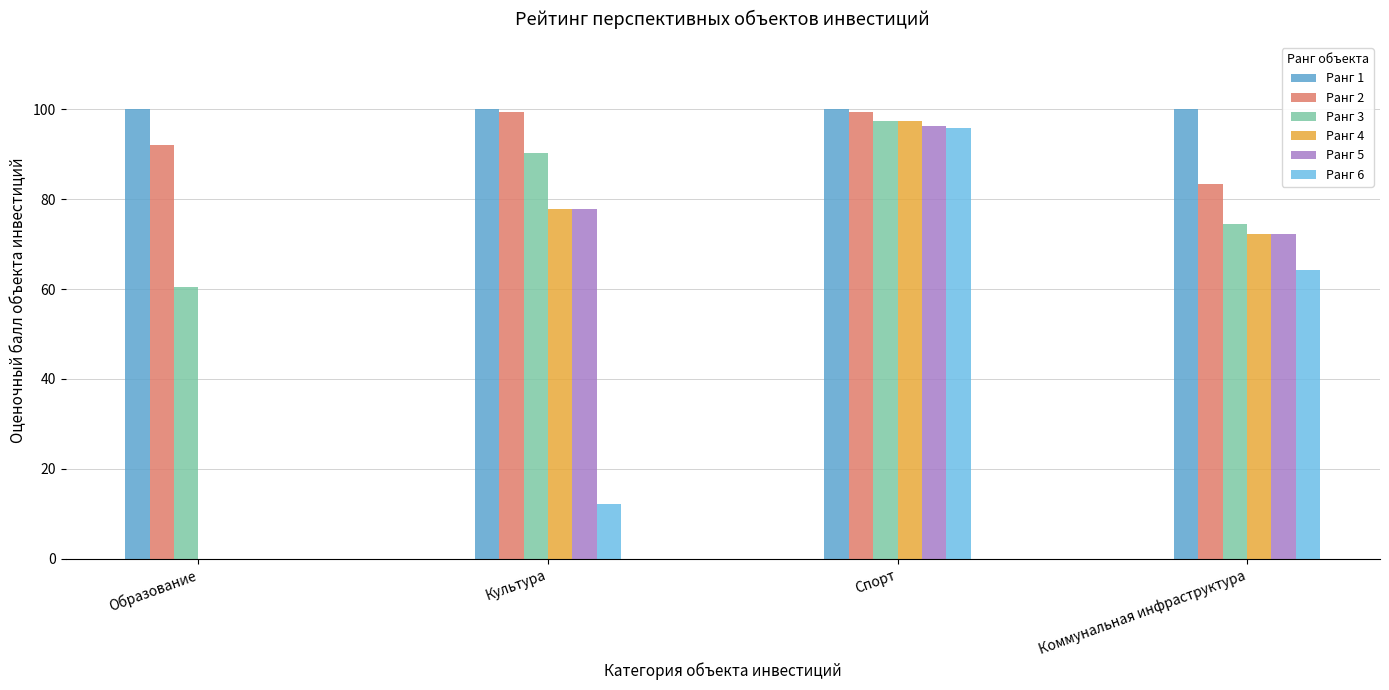

Does the chart contain stacked bars?

No